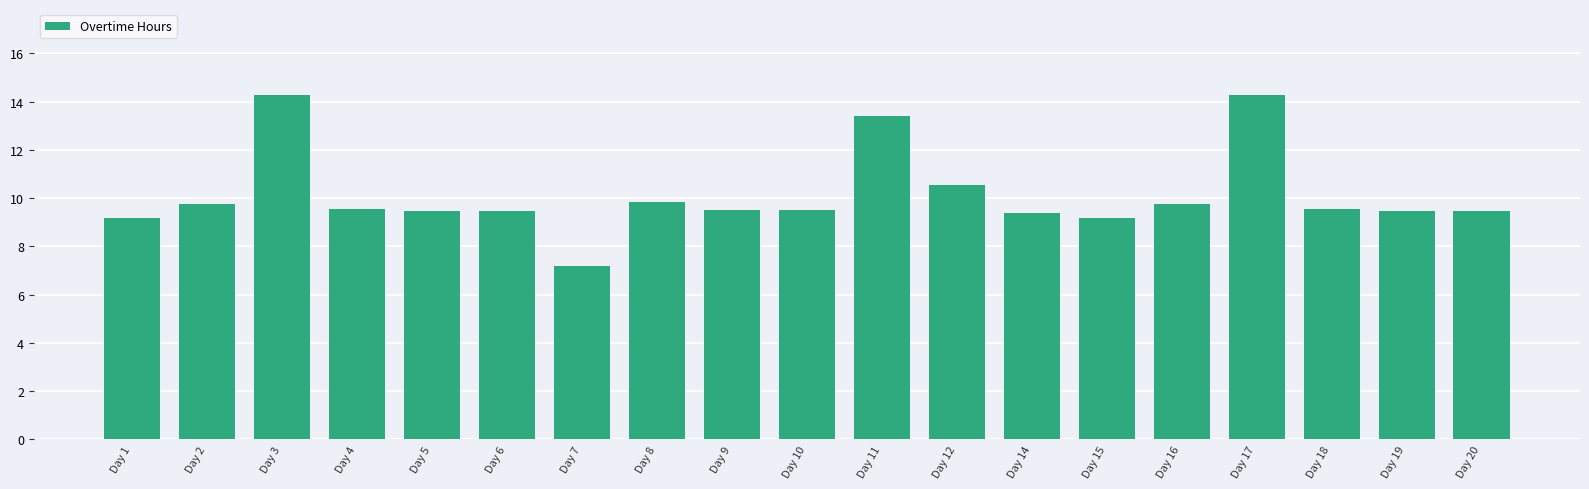

The chart shows a value of 9.4 at Day 14. True or false?

True